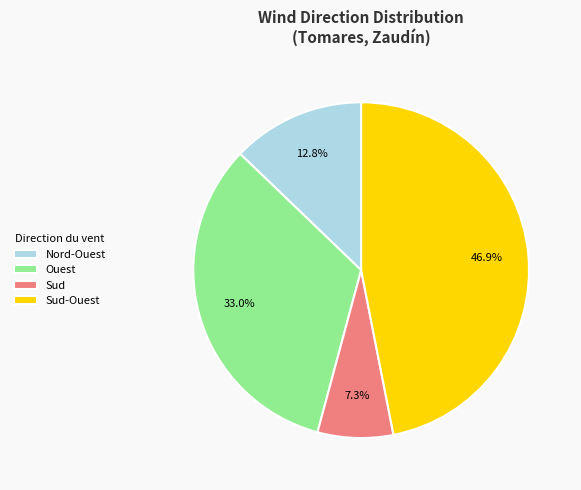

To the nearest percent, what is the difference between the largest and smallest slice percentages?

40%